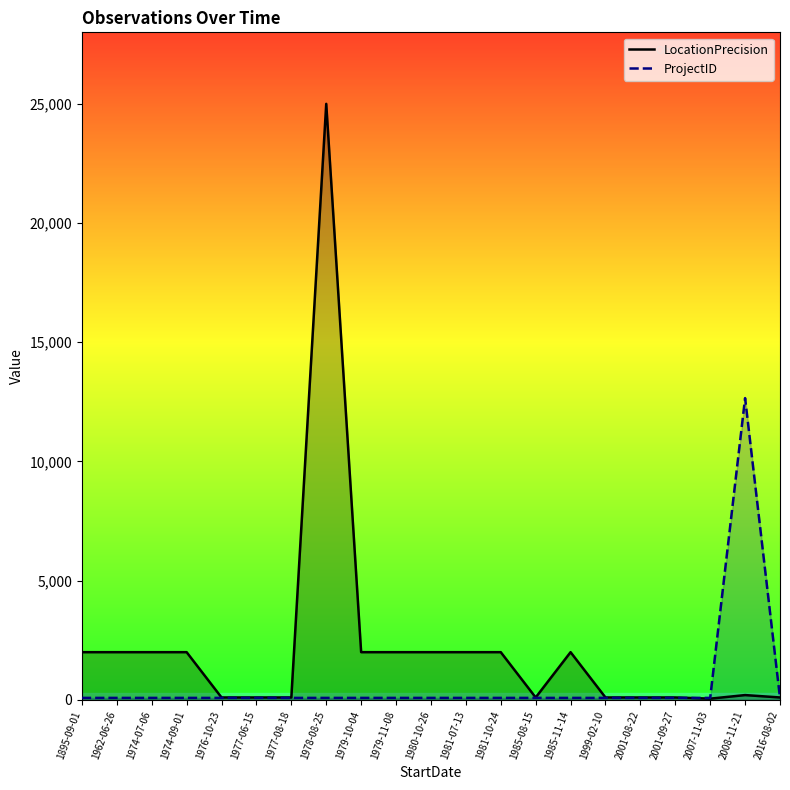

What is the label of the 12th point from the left?

1981-07-13